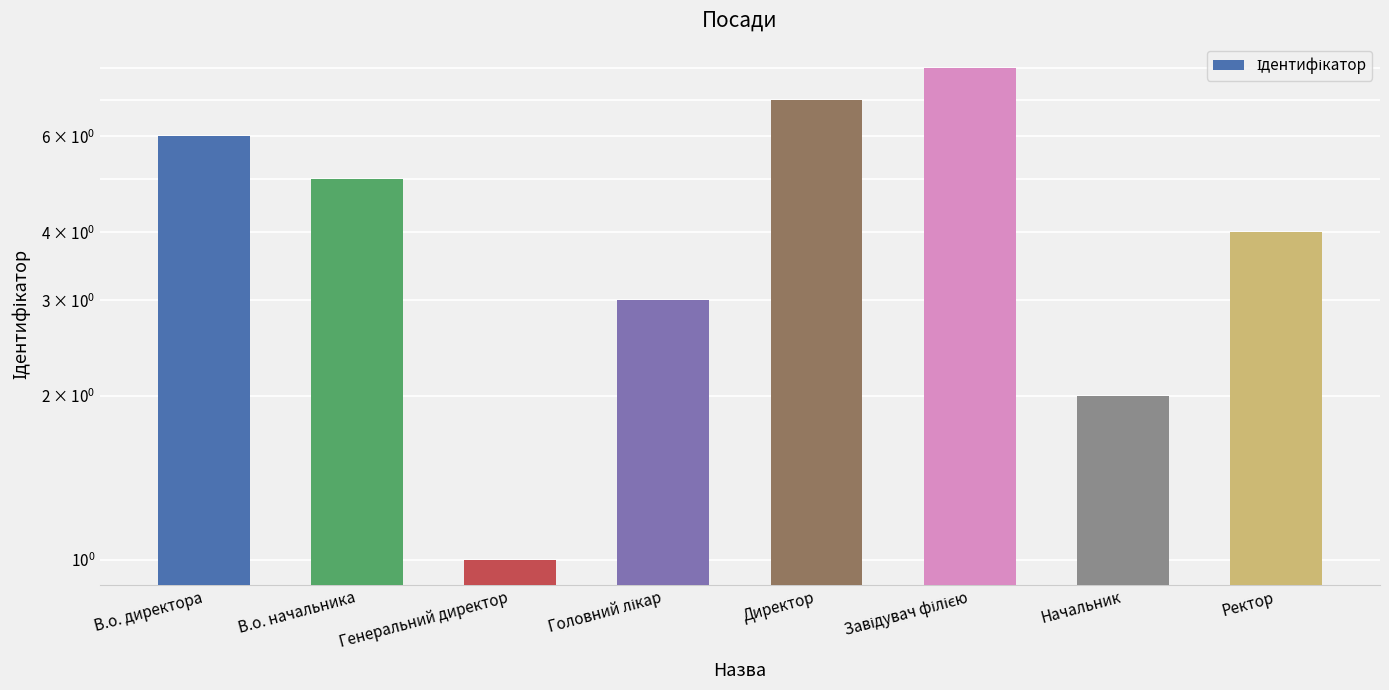

What is the change in value from В.о. начальника to Завідувач філією?

+3